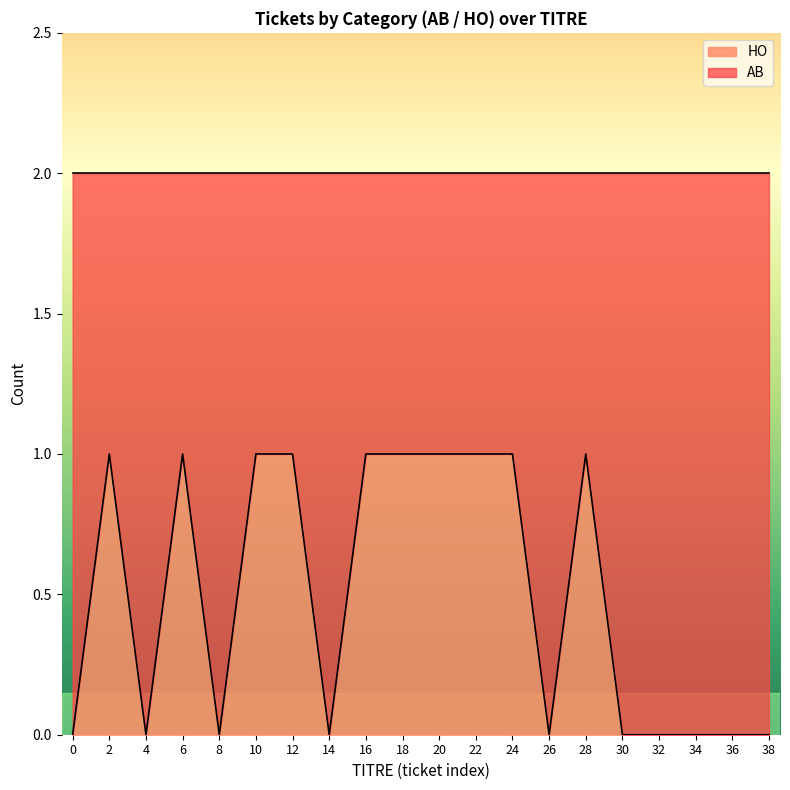

Which category has the highest value in the HO series?

6